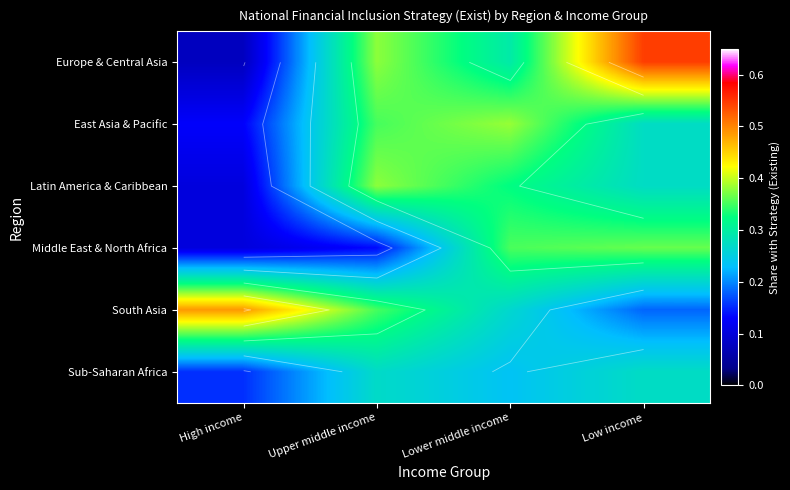

What is the smallest value displayed?

0.1